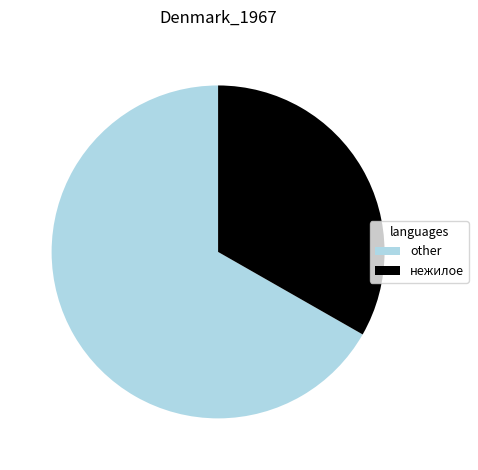

The нежилое slice represents 25% of the pie. True or false?

False